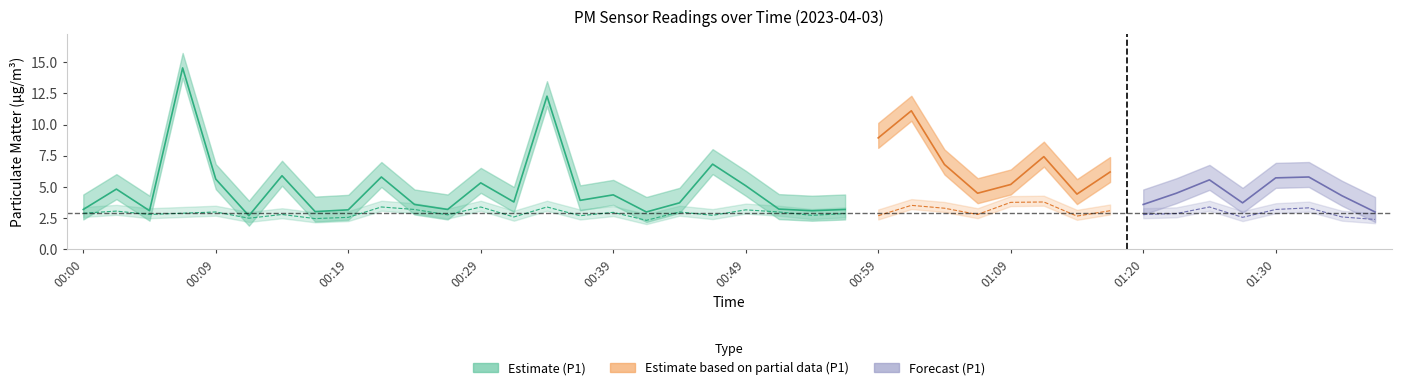

The P2 series shows 2.5 at 00:12. True or false?

True